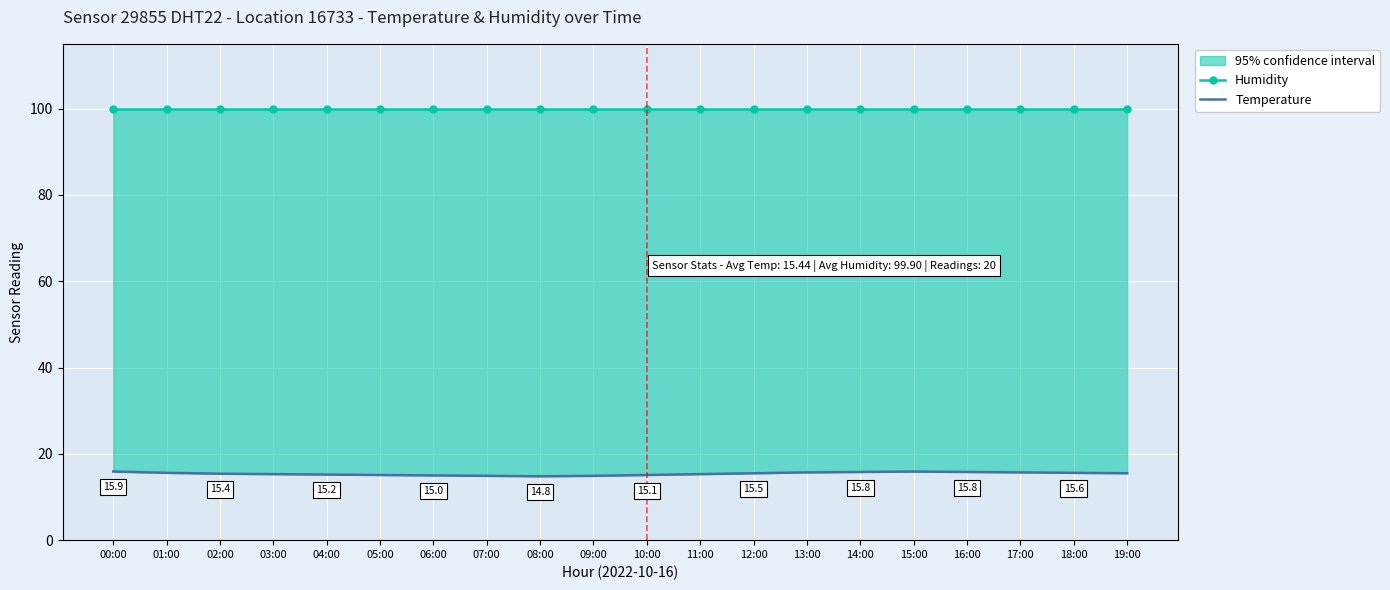

What is the average value of the Humidity series?

99.9